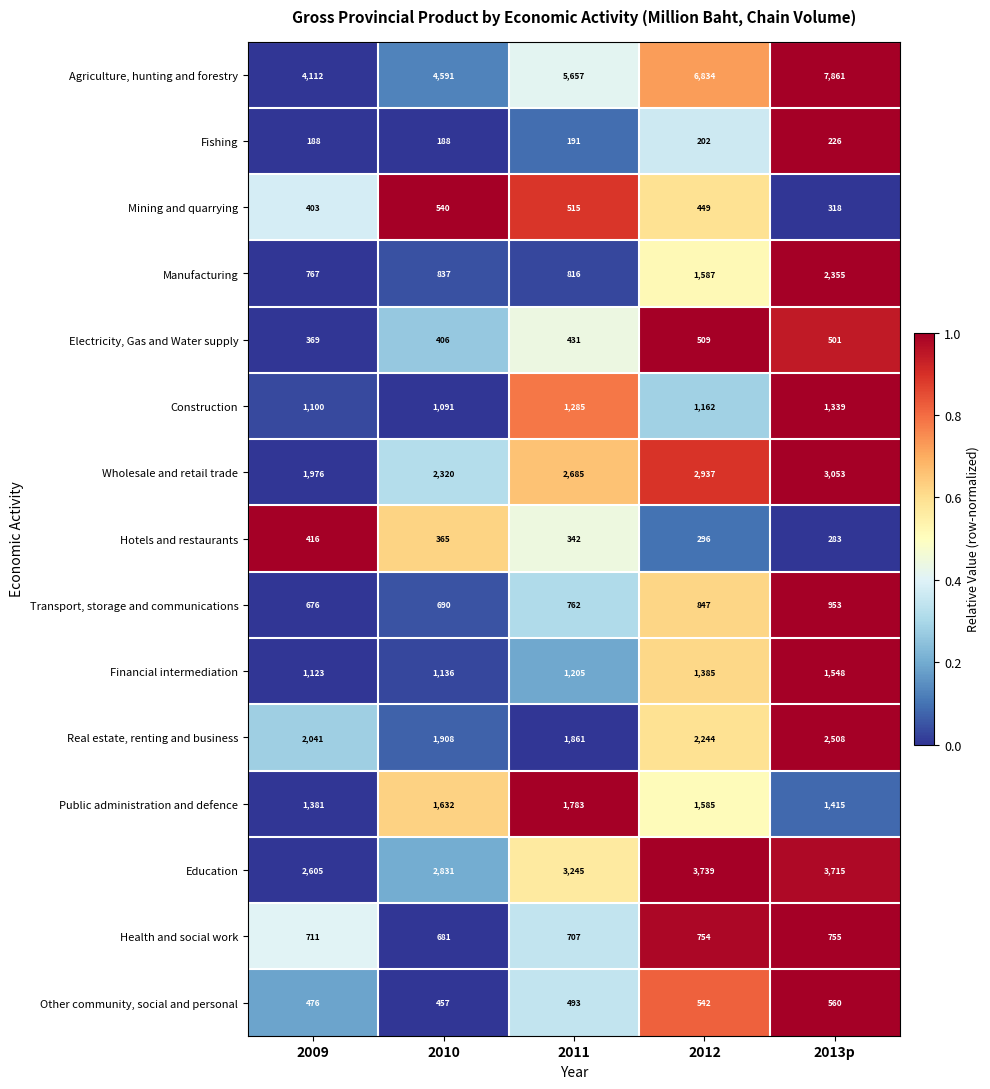

What is the greatest value displayed?

7861